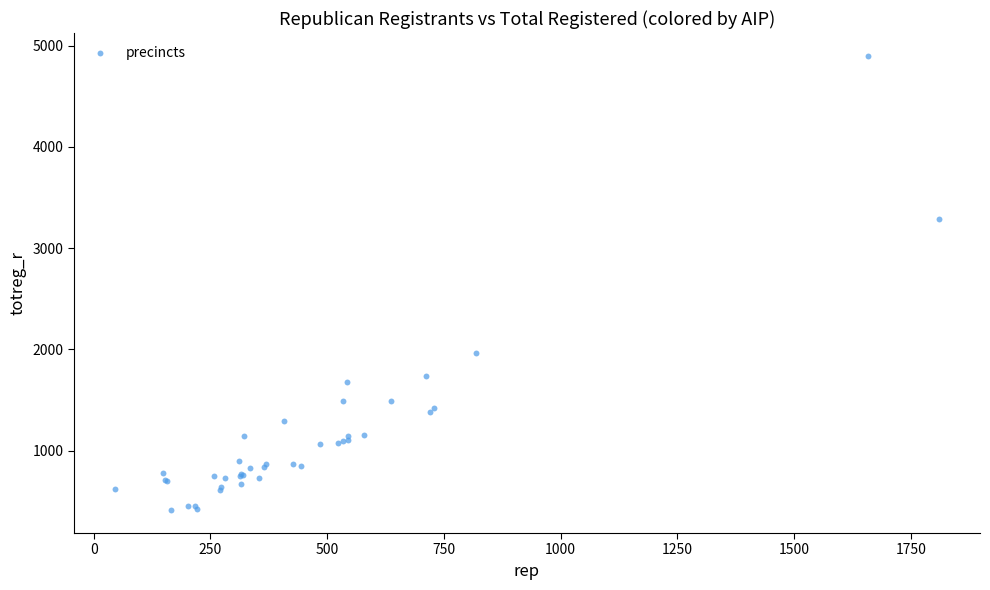

What Y value in the scatter plot is closest to 2655?

3293